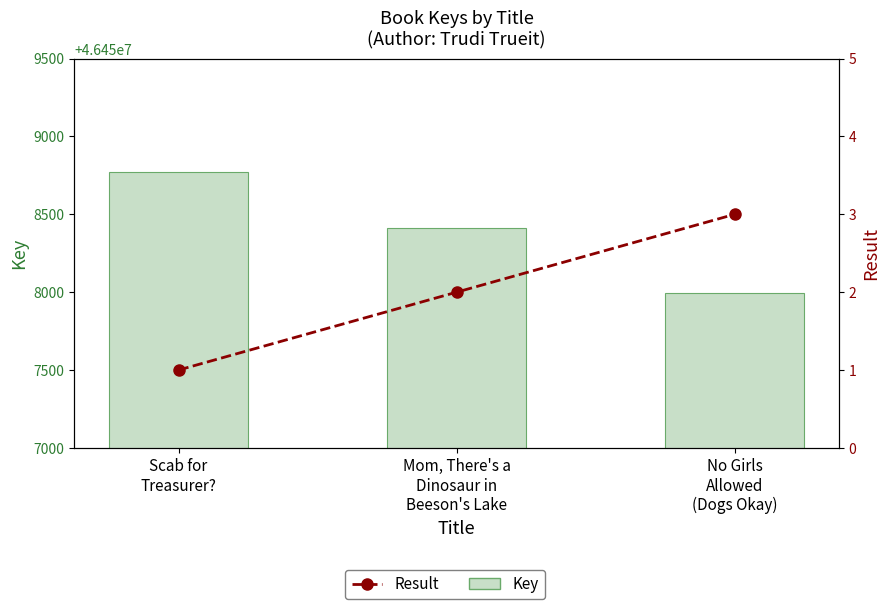

What is the difference between the maximum and minimum values in the Key series?

775